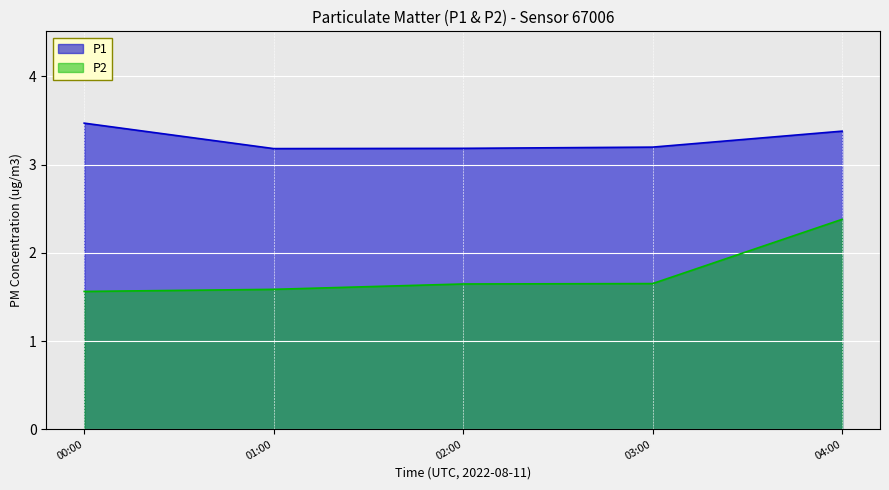

The value of P2 at 02:00 is 1.6. True or false?

True